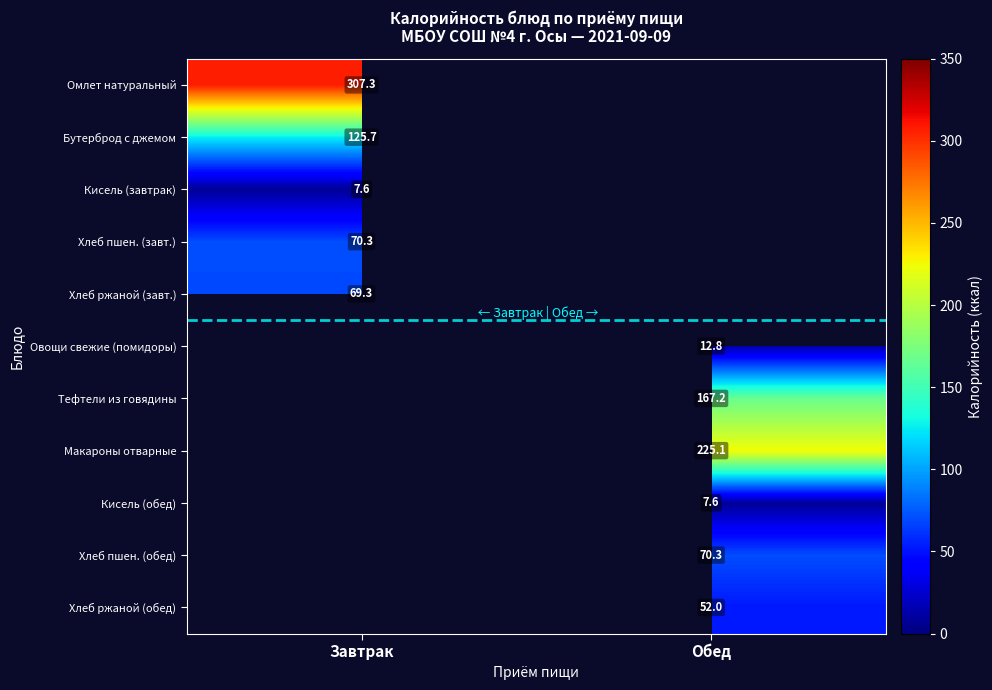

Is it true that Кисель (обед) equals 10.7 at Обед?

False